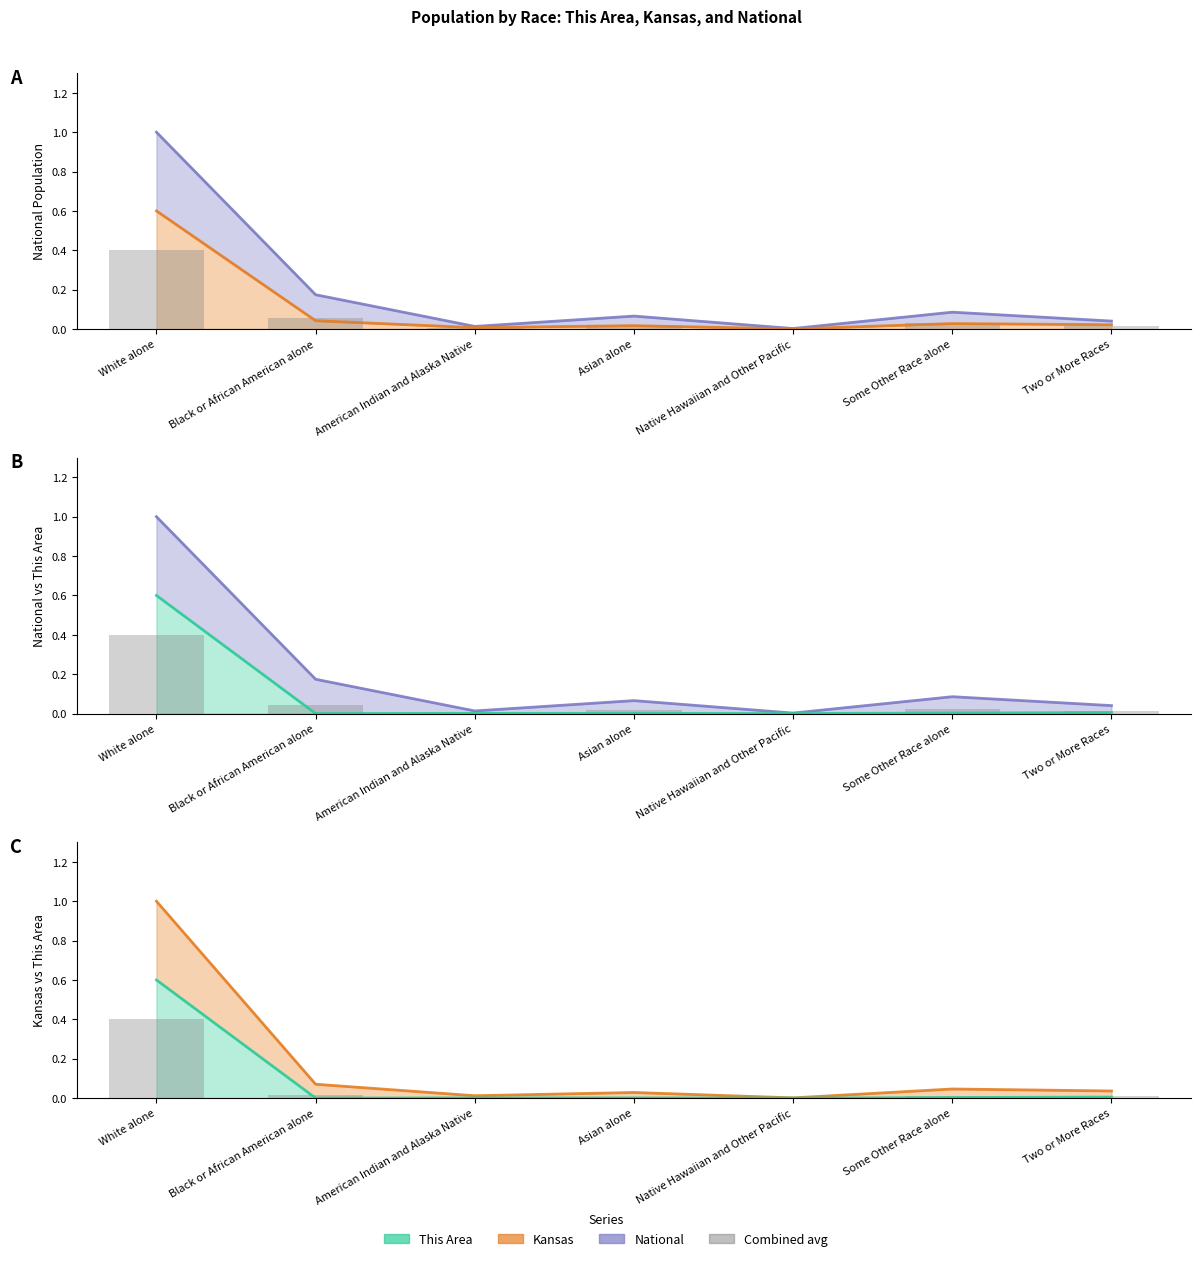

Rank the series at American Indian and Alaska Native from lowest to highest value.

This Area line, Combined avg, Kansas line, National line